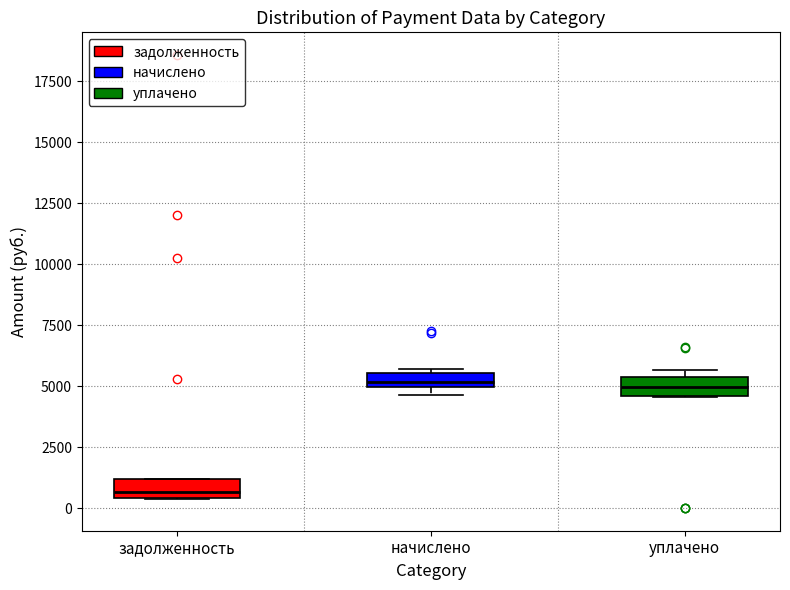

Where is the lower edge of the box for уплачено on the y-axis? The values are not printed on the chart, so give them approximately, as read against the axis.

4500